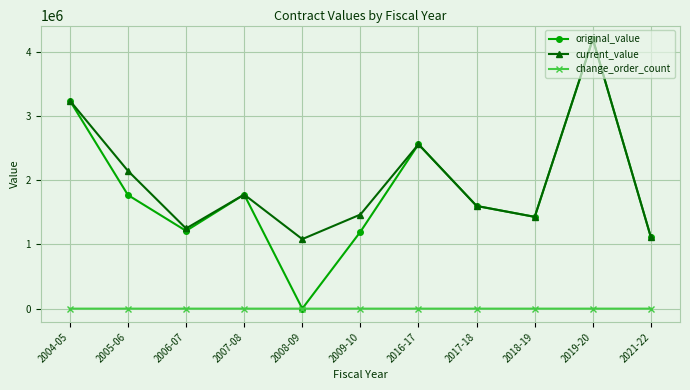

Between which two adjacent categories do original_value and change_order_count first intersect?

2007-08 and 2008-09